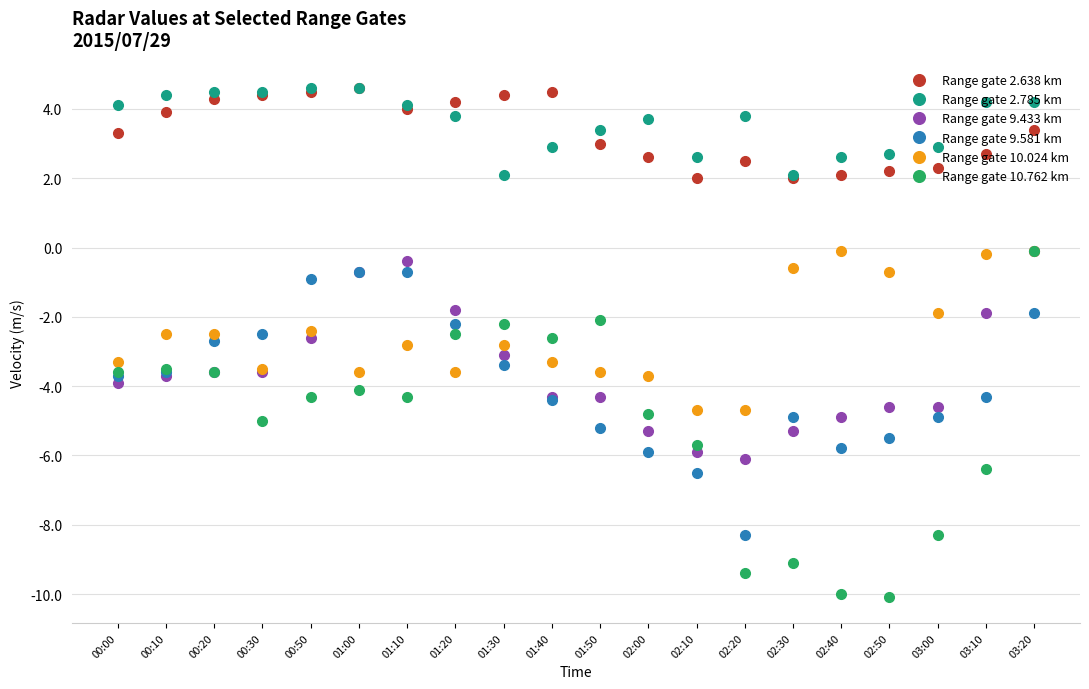

What position from the left is 00:20?

3